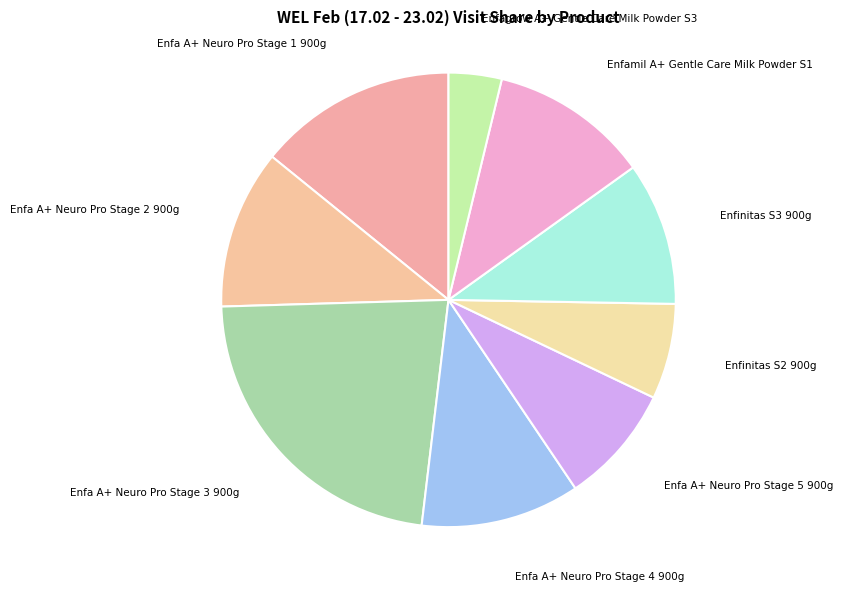

Which category has the biggest portion of the pie?

Enfa A+ Neuro Pro Stage 3 900g